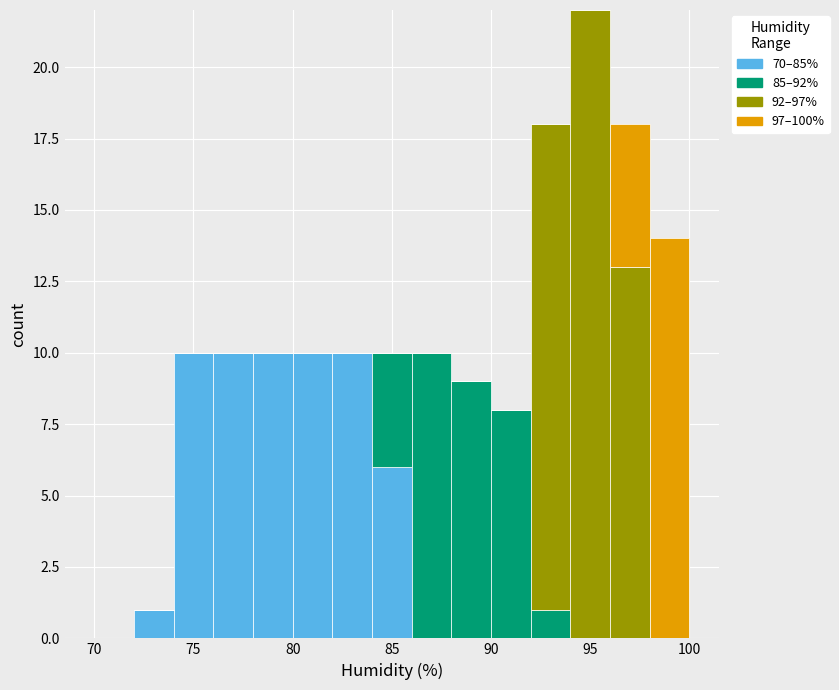

What is the total height of the stacked bar covering 98 to 100 on the x-axis? The values are not printed on the chart, so give them approximately, as read against the axis.

14